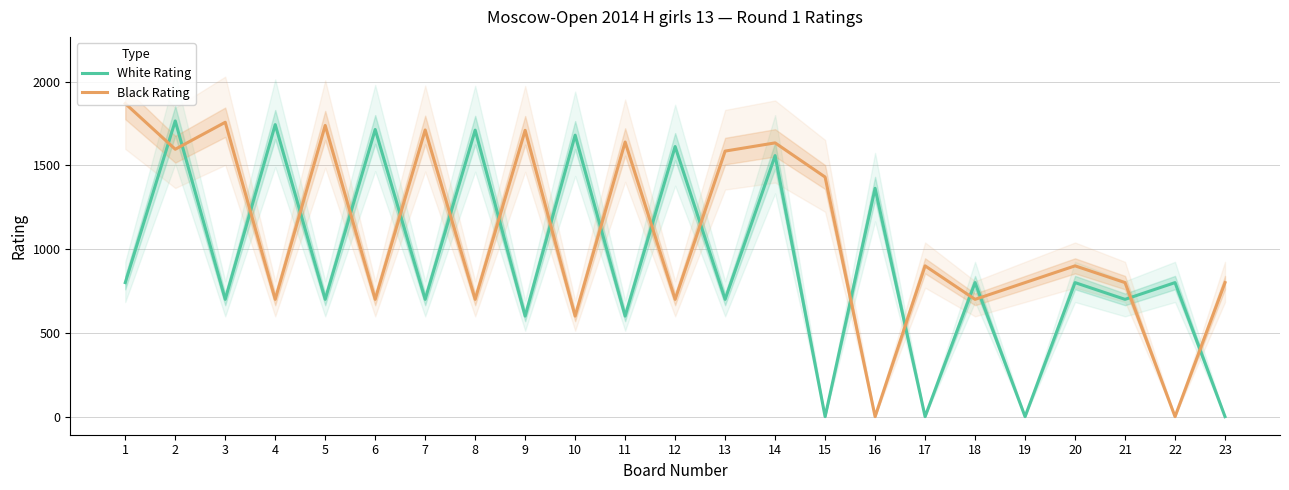

Reading left to right, what are all the values shown in this chart?

White Rating: 1=800	2=1765	3=700	4=1743	5=700	6=1714	7=700	8=1710	9=600	10=1680	11=600	12=1612	13=700	14=1558	15=0	16=1363	17=0	18=800	19=0	20=800	21=700	22=800	23=0
Black Rating: 1=1869	2=1596	3=1757	4=700	5=1738	6=700	7=1711	8=700	9=1709	10=600	11=1639	12=700	13=1585	14=1634	15=1430	16=0	17=900	18=700	19=800	20=900	21=800	22=0	23=800